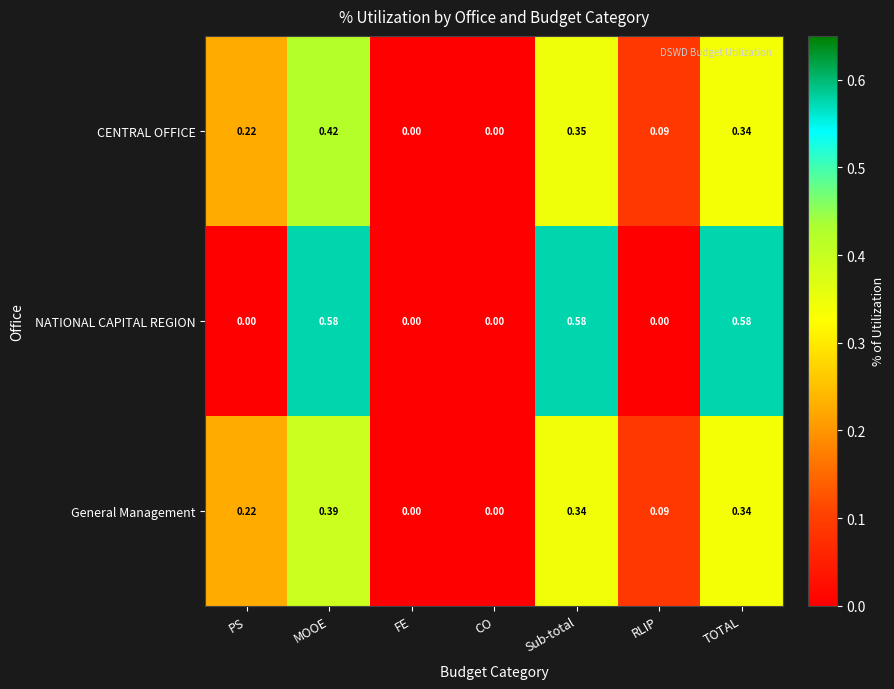

Which series changed the most between MOOE and RLIP?

NATIONAL CAPITAL REGION